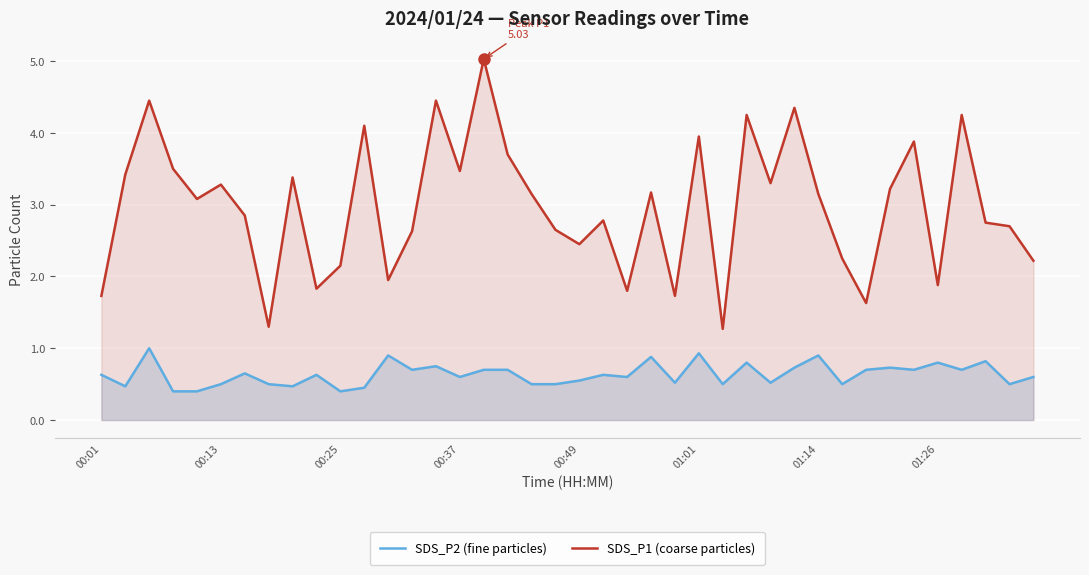

What is the difference between the highest and lowest values at 01:26?

1.1